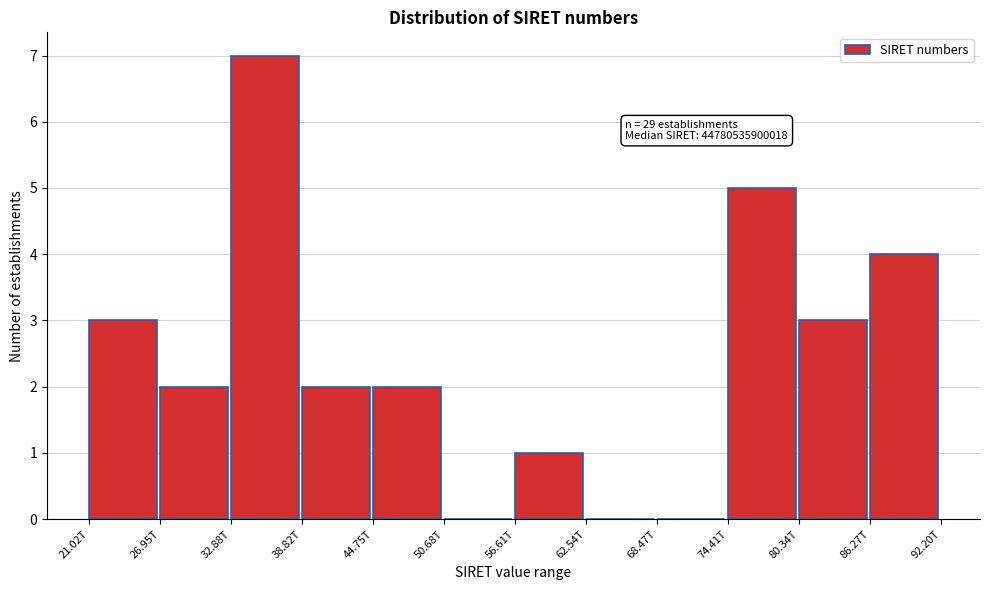

Reading left to right, list all the values displayed in this chart.

21.02T=3	26.95T=2	32.88T=7	38.82T=2	44.75T=2	50.68T=0	56.61T=1	62.54T=0	68.47T=0	74.41T=5	80.34T=3	86.27T=4